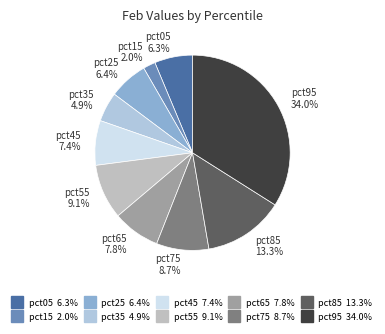

To the nearest percent, what is the combined percentage of pct75 and pct25?

15%